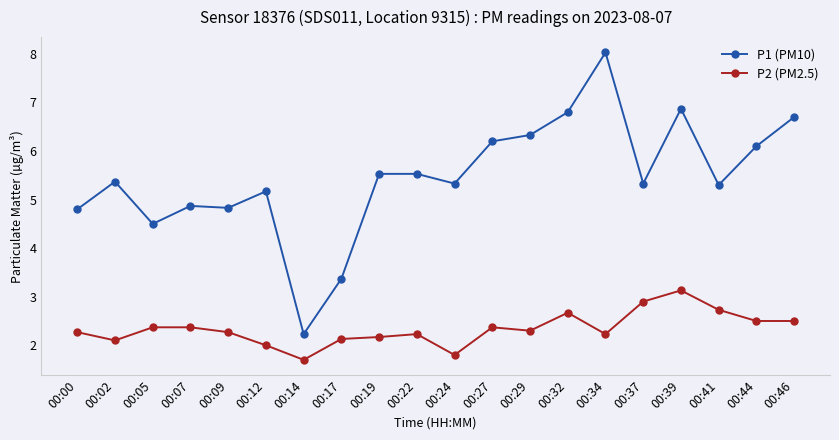

Which series has the largest range (max minus min)?

P1 (PM10)